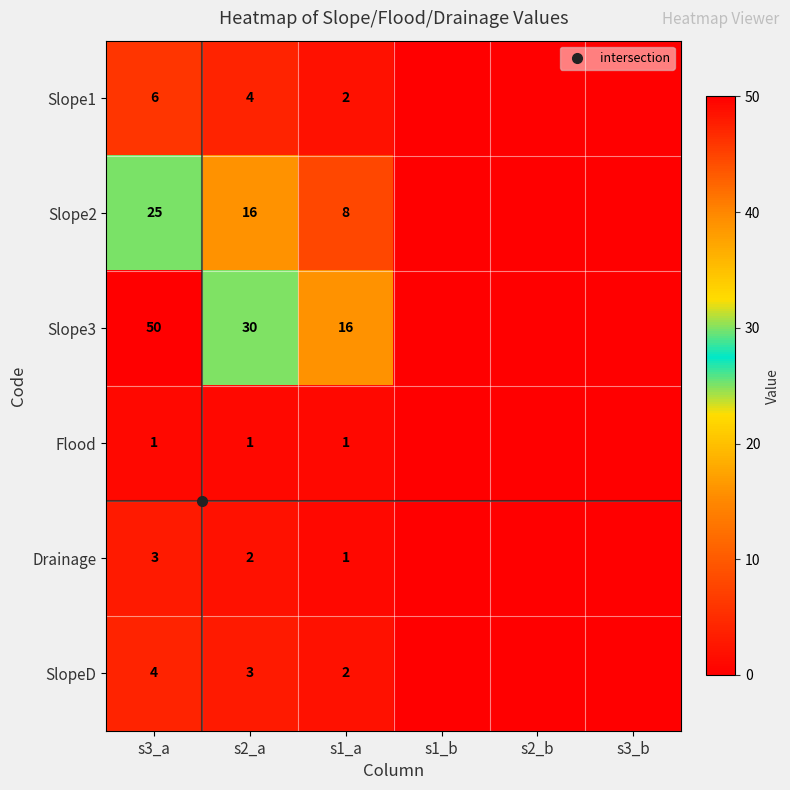

At how many categories does at least one series exceed 11?

3